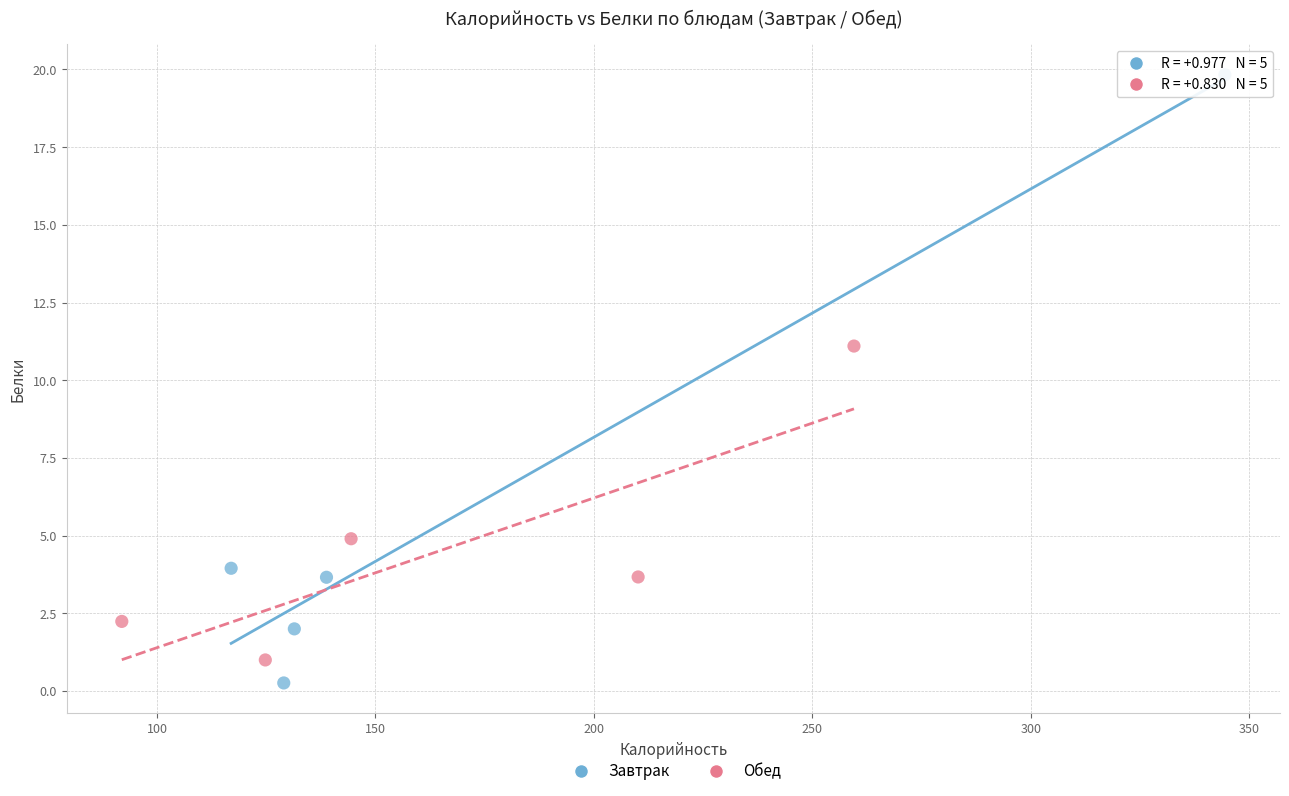

Which series contains the highest Y value?

Завтрак